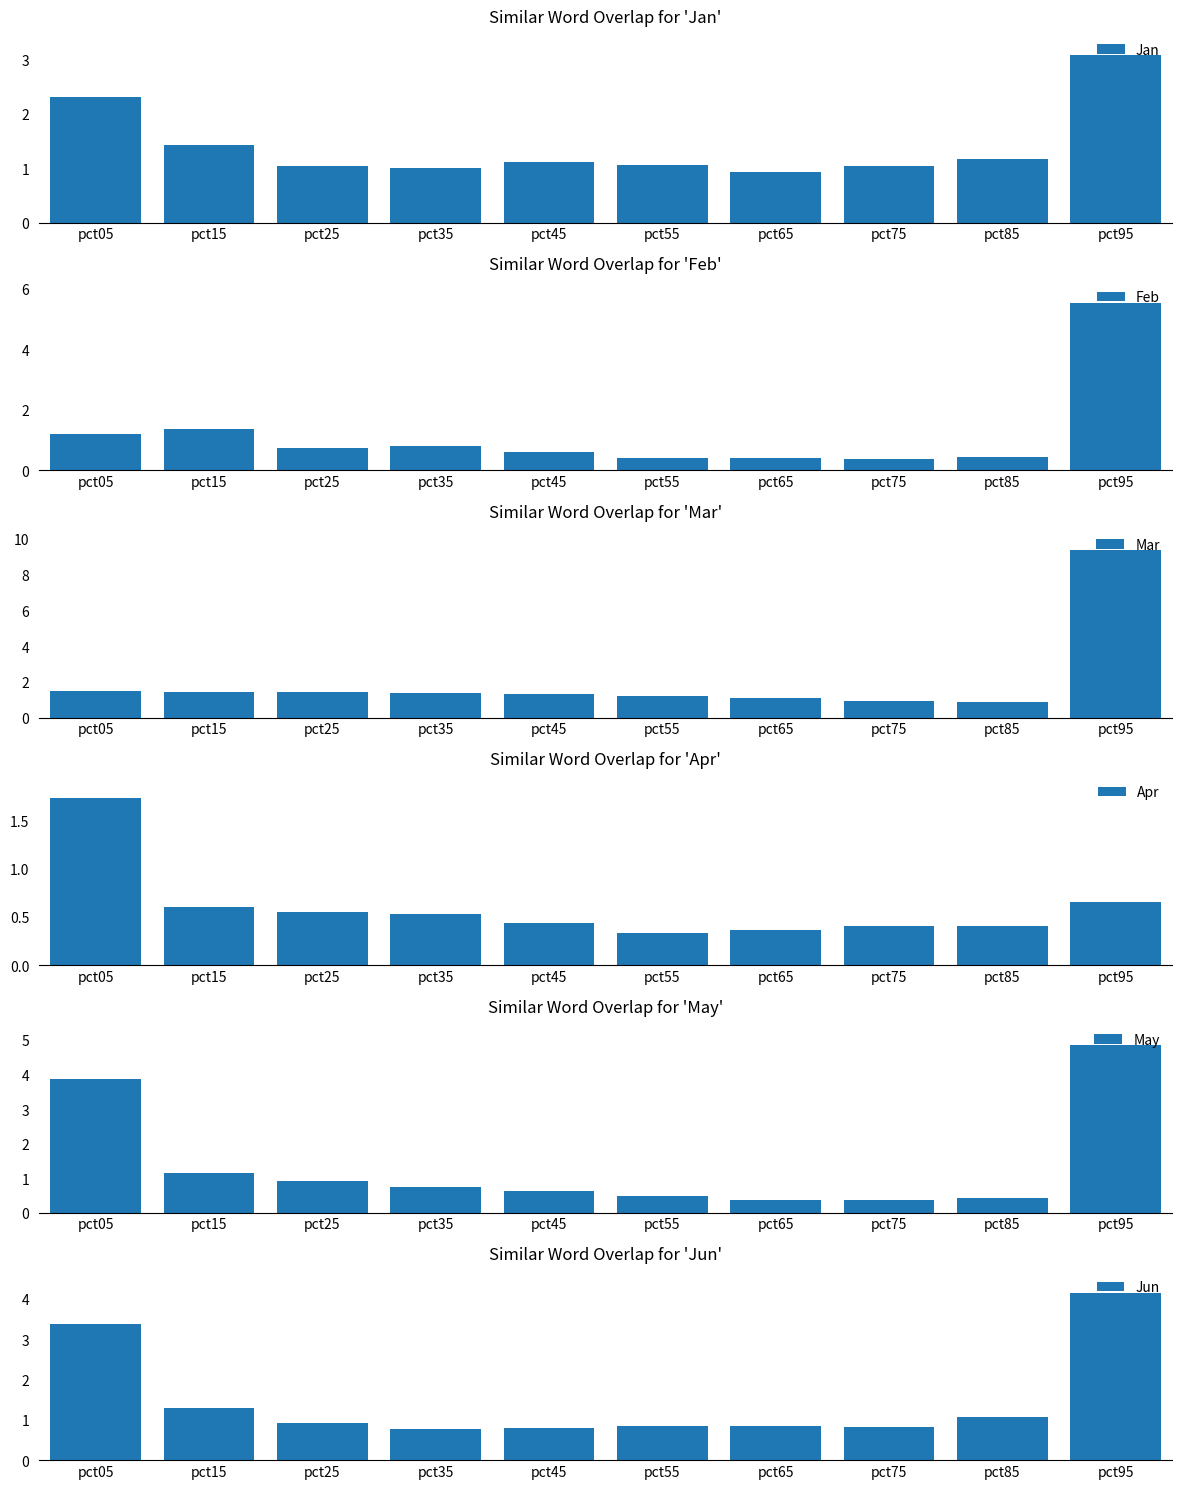

What is the greatest value displayed?

9.3